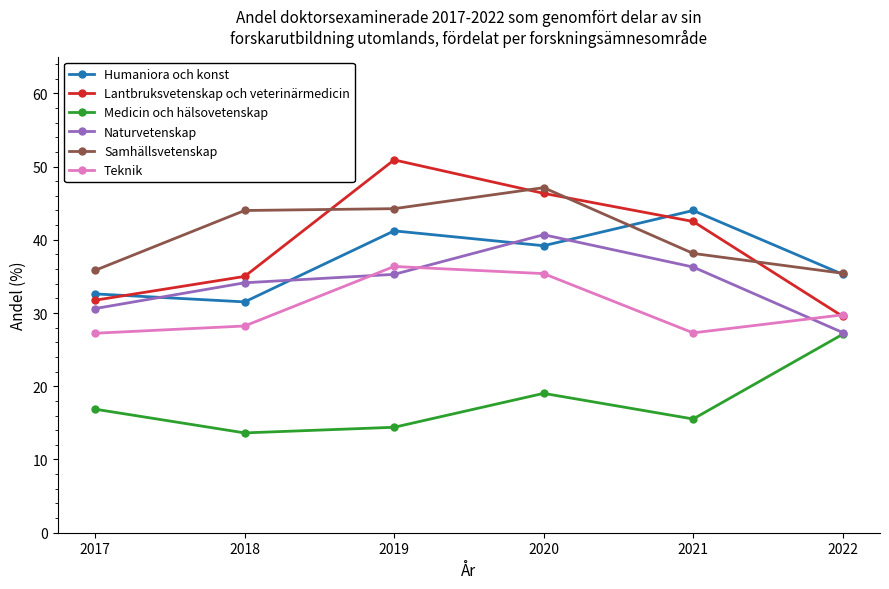

List the series in order of their peak value, highest first.

Lantbruksvetenskap och veterinärmedicin, Samhällsvetenskap, Humaniora och konst, Naturvetenskap, Teknik, Medicin och hälsovetenskap